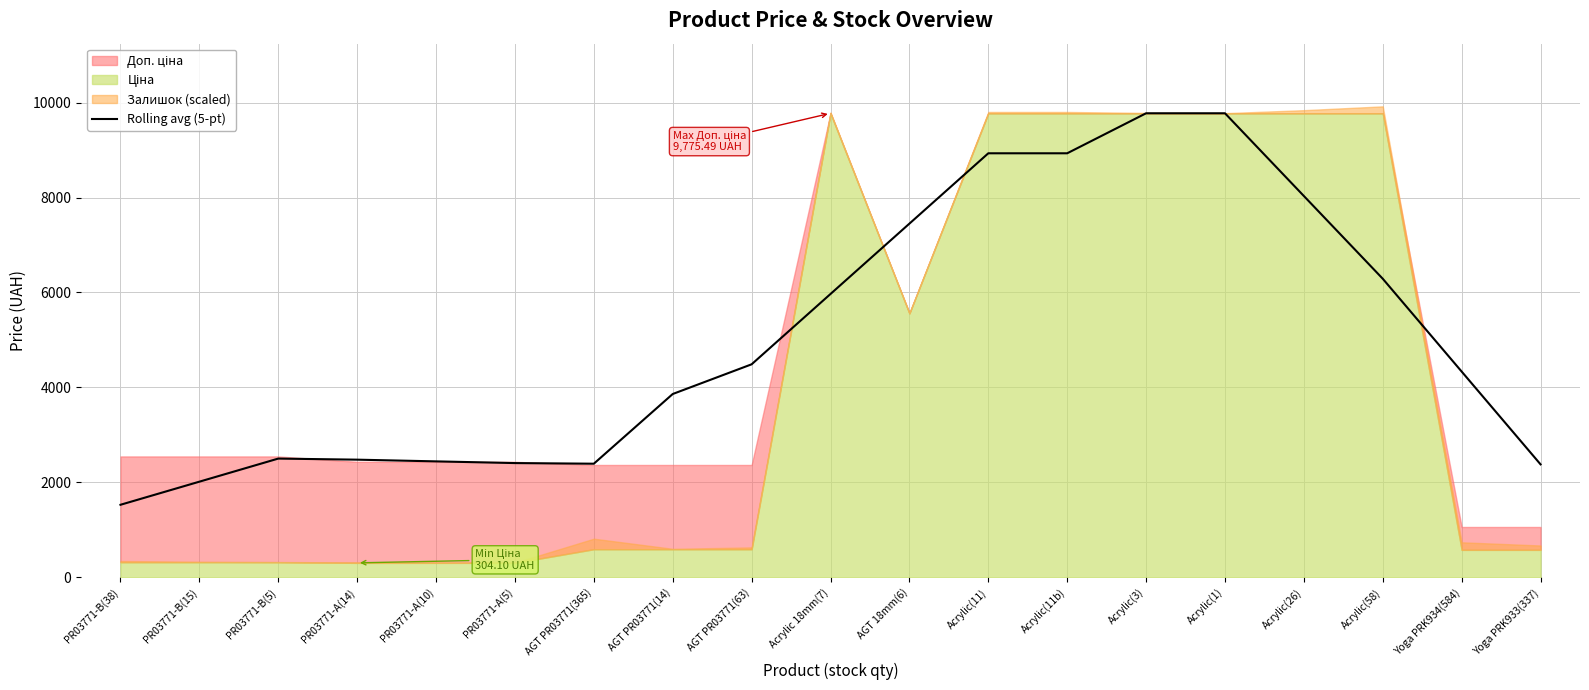

How many data points are less than 4334?

9